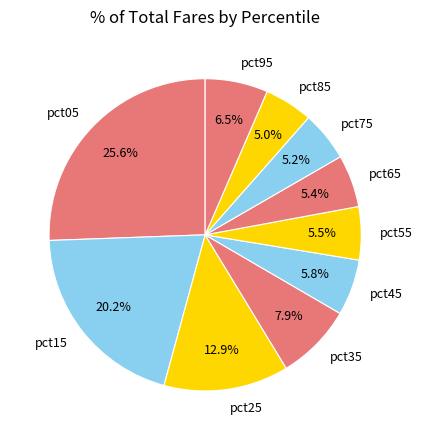

What is the total percentage of pct85 and pct15?

25.2%